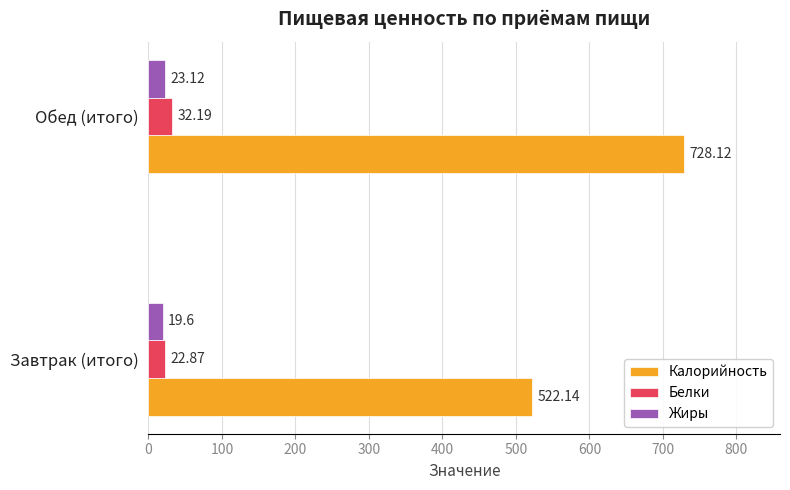

At which category does the chart reach its peak across all series?

Обед (итого)